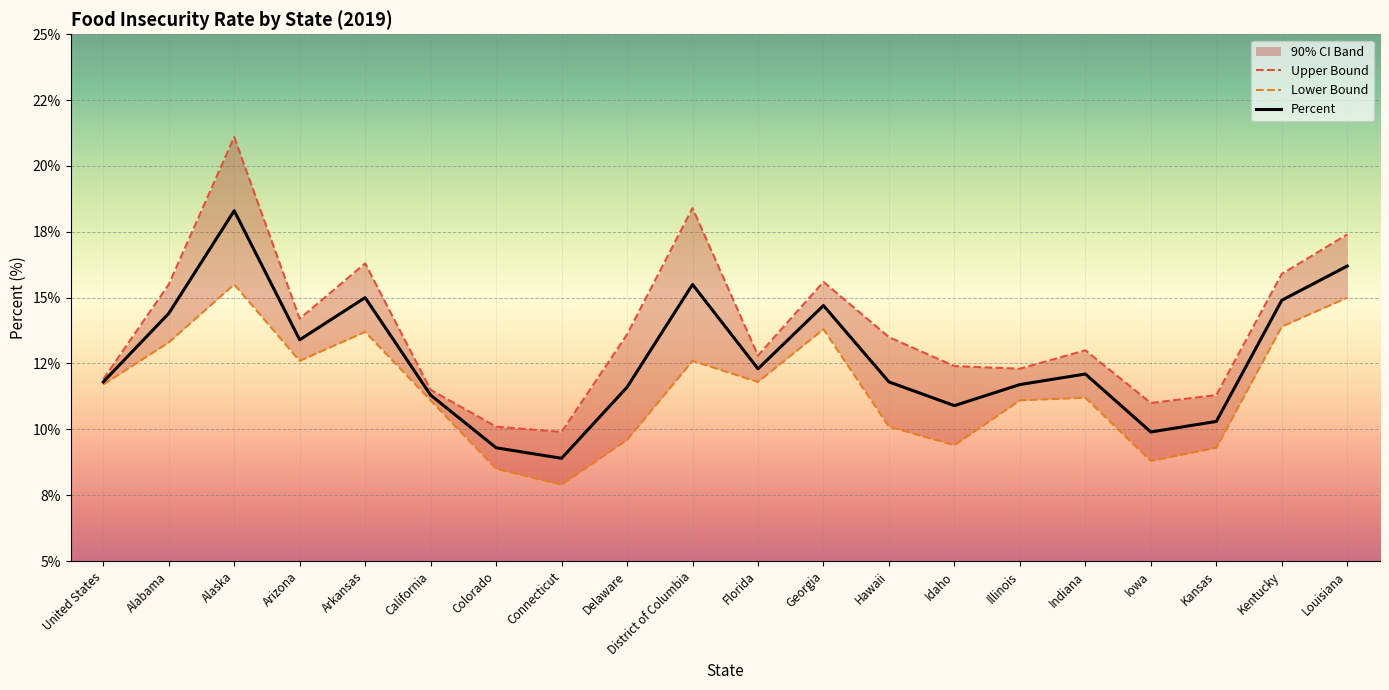

True or false: Upper Bound and Percent cross at least once.

False